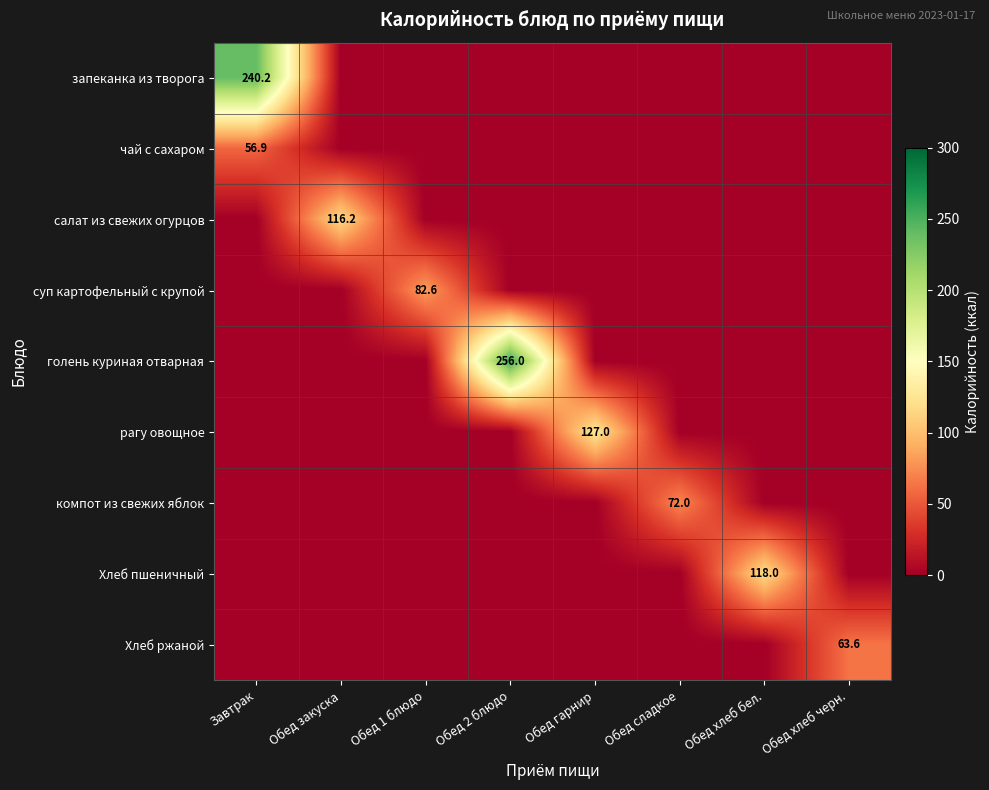

The value of Хлеб ржаной at Обед хлеб черн. is 63.6. True or false?

True